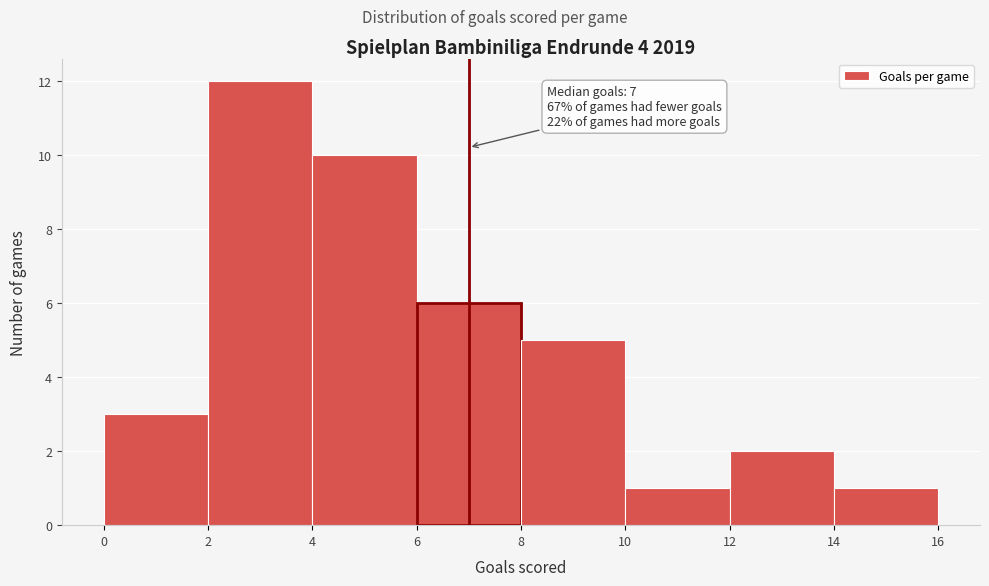

Over which range of the x-axis is the bar tallest?

2 to 4